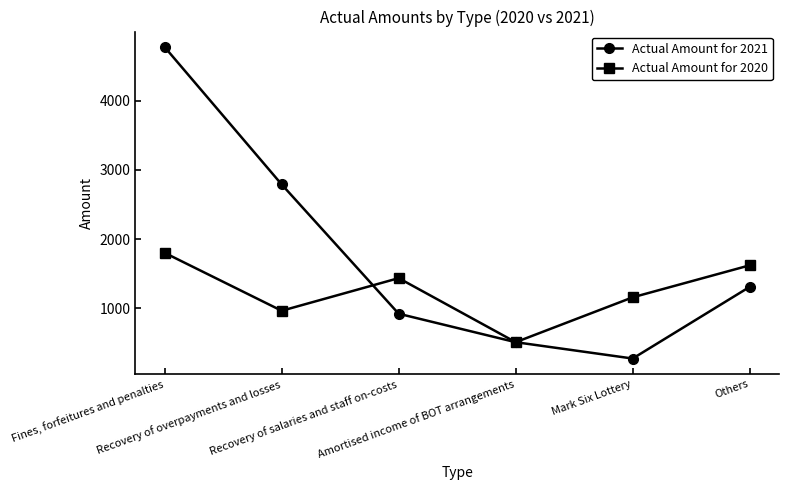

How many interior local valleys does the Actual Amount for 2020 series have?

2